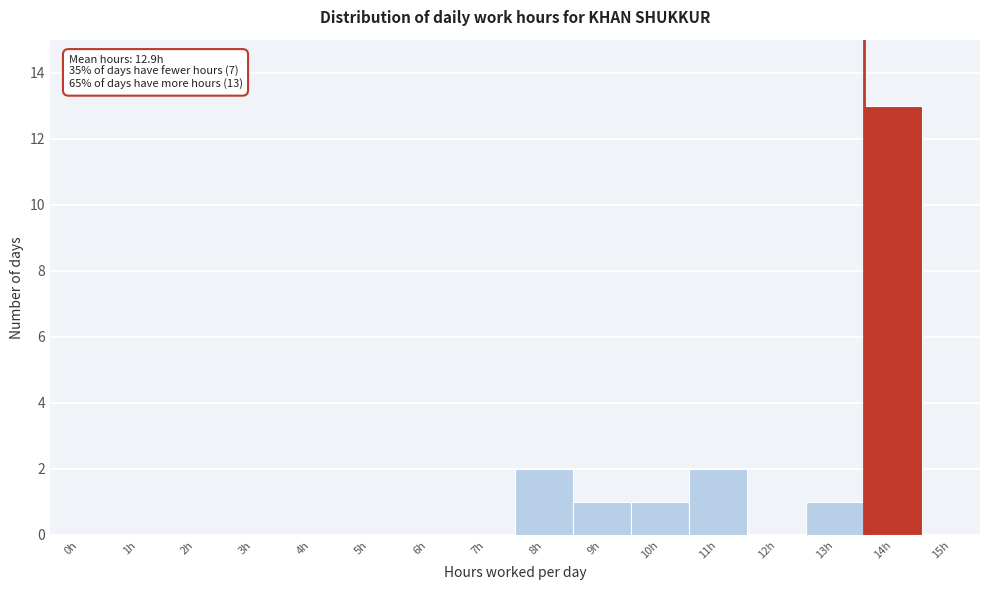

Reading right to left, transcribe all the data shown in this chart.

15h=0	14h=13	13h=1	12h=0	11h=2	10h=1	9h=1	8h=2	7h=0	6h=0	5h=0	4h=0	3h=0	2h=0	1h=0	0h=0